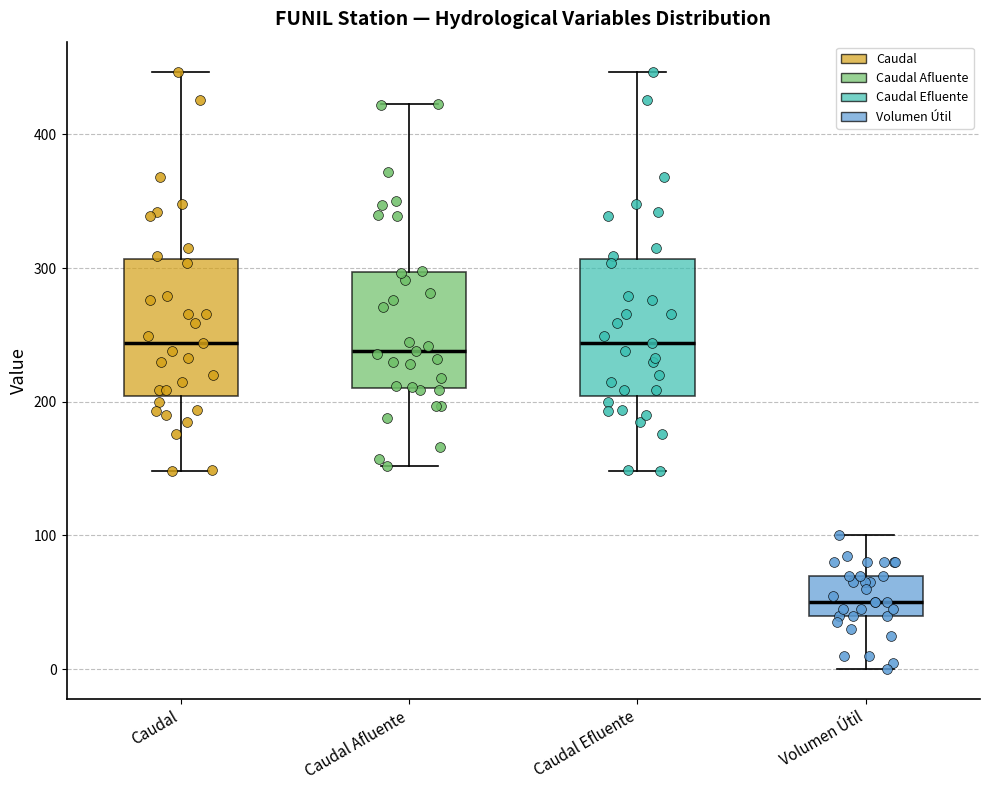

Where does the median line of the box for Volumen Útil sit on the y-axis? The values are not printed on the chart, so give them approximately, as read against the axis.

50